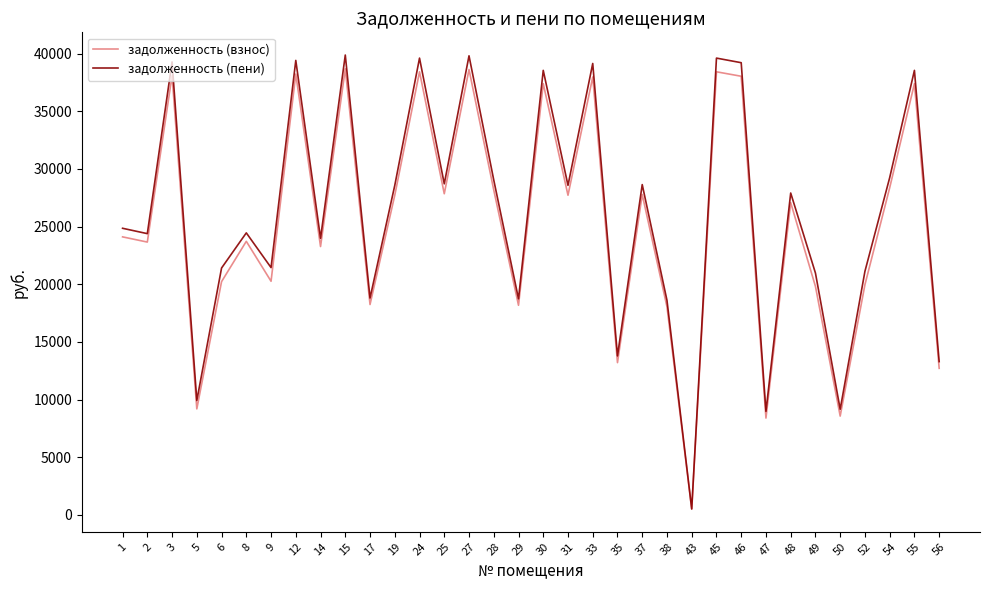

What is the difference between the задолженность (пени) values at 46 and 29?

20472.1